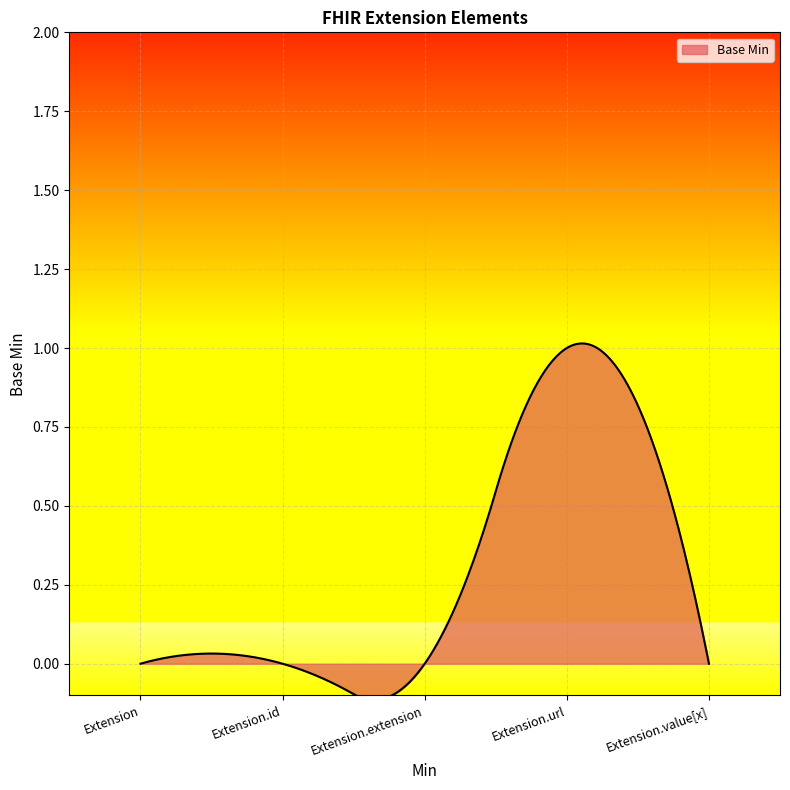

How many lines are shown in the chart?

1